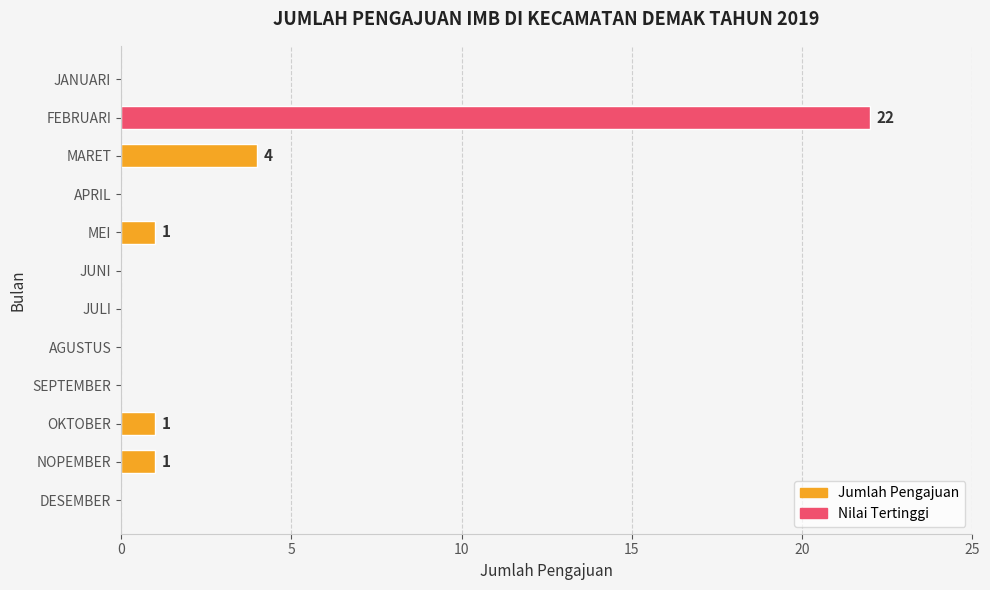

Reading top to bottom, list all the values displayed in this chart.

JANUARI=0	FEBRUARI=22	MARET=4	APRIL=0	MEI=1	JUNI=0	JULI=0	AGUSTUS=0	SEPTEMBER=0	OKTOBER=1	NOPEMBER=1	DESEMBER=0